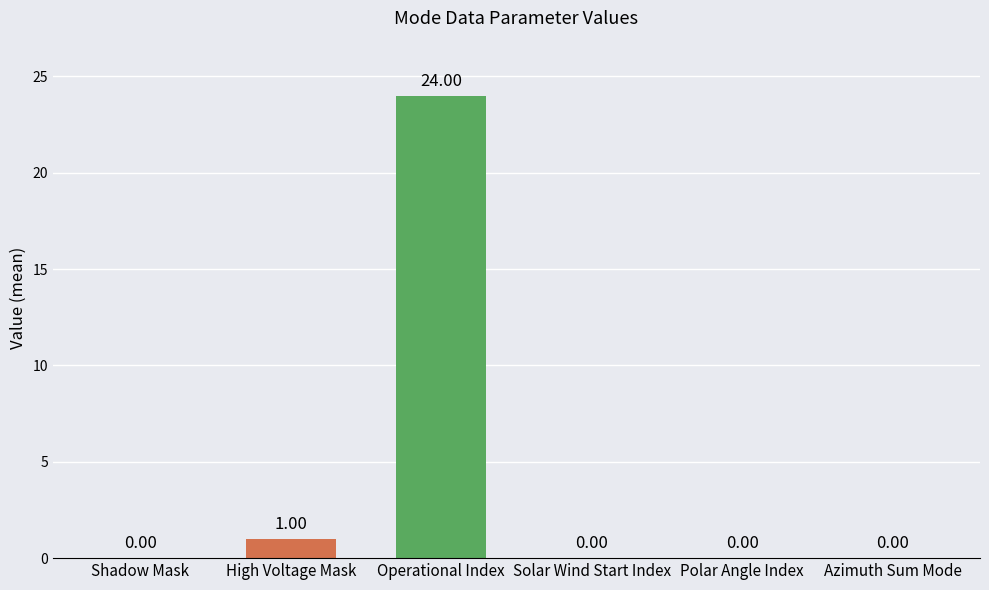

Reading left to right, list all the values displayed in this chart.

0	1	24	0	0	0